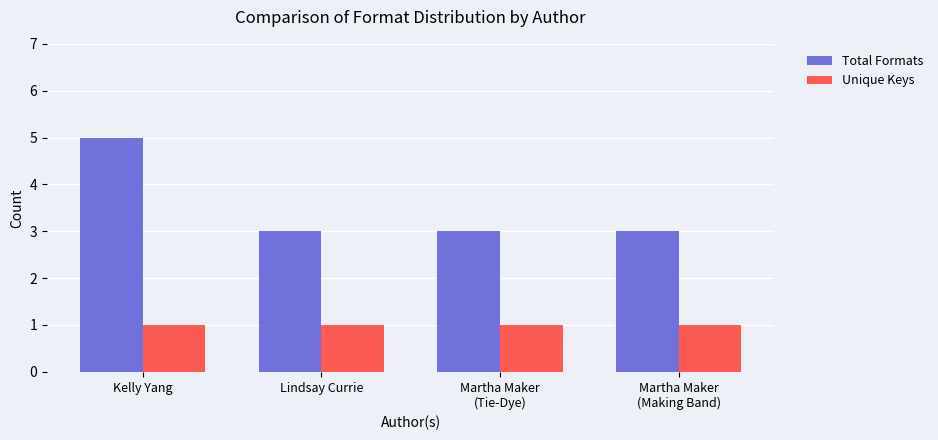

What is the maximum value for Total Formats?

5